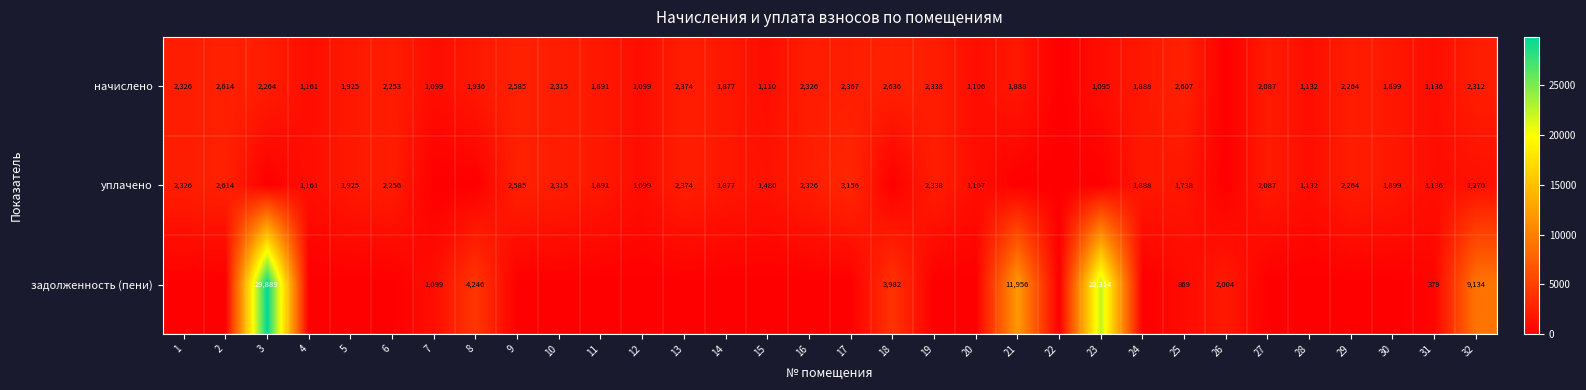

What is the difference between the highest and lowest values at 31?

757